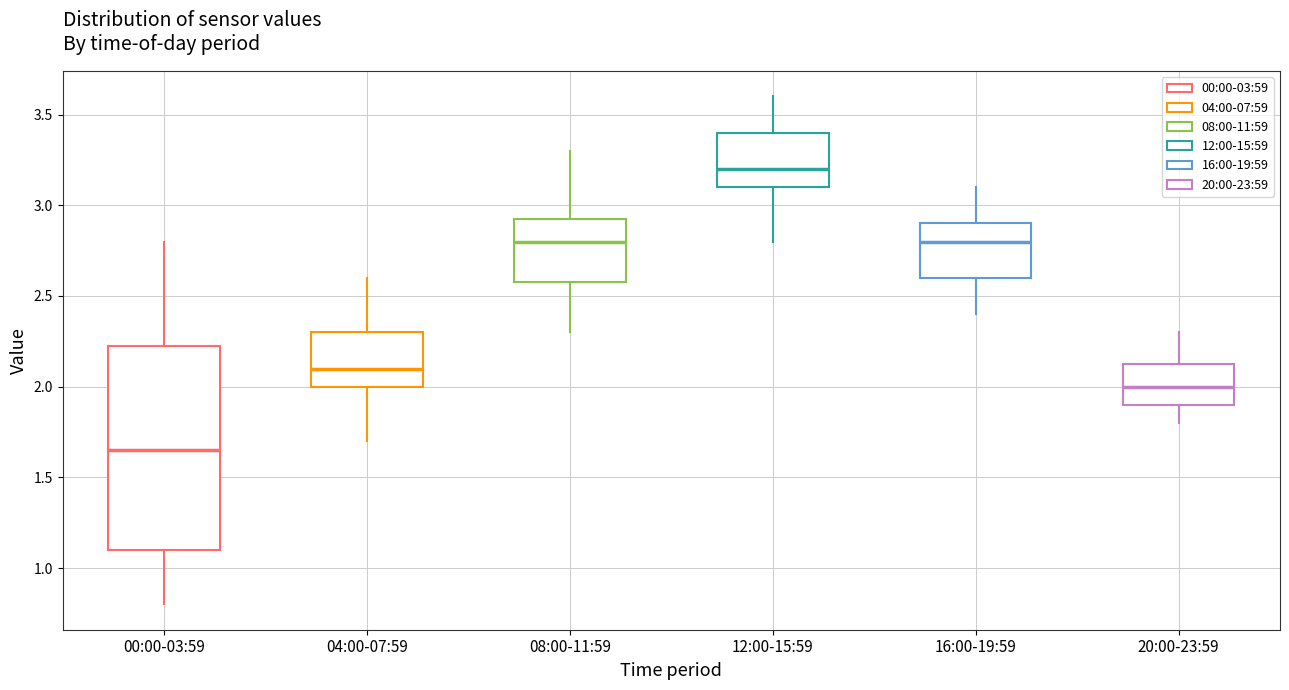

Reading left to right, transcribe this box plot: for each box, give where its median line is, the range the box spans, and where its two whiskers end, as read against the y-axis. The values are not printed on the chart, so give them approximately, as read against the axis.

00:00-03:59: median 1.65, box 1.10 to 2.25, whiskers 0.80 to 2.80
04:00-07:59: median 2.10, box 2.00 to 2.30, whiskers 1.70 to 2.60
08:00-11:59: median 2.80, box 2.60 to 2.95, whiskers 2.30 to 3.30
12:00-15:59: median 3.20, box 3.10 to 3.40, whiskers 2.80 to 3.60
16:00-19:59: median 2.80, box 2.60 to 2.90, whiskers 2.40 to 3.10
20:00-23:59: median 2.00, box 1.90 to 2.15, whiskers 1.80 to 2.30